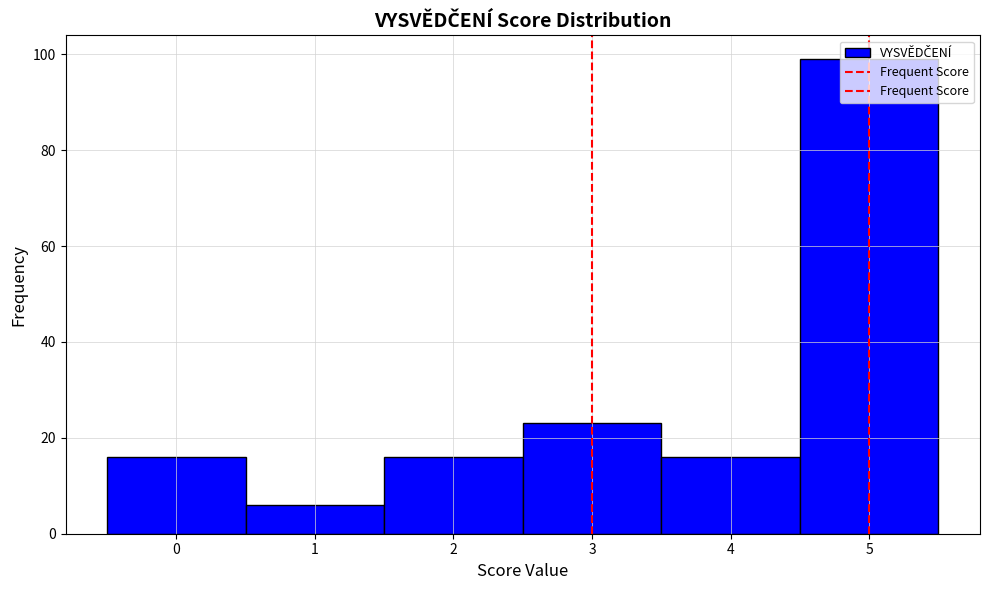

What is the height of the bar covering 3.5 to 4.5 on the x-axis? The values are not printed on the chart, so give them approximately, as read against the axis.

16